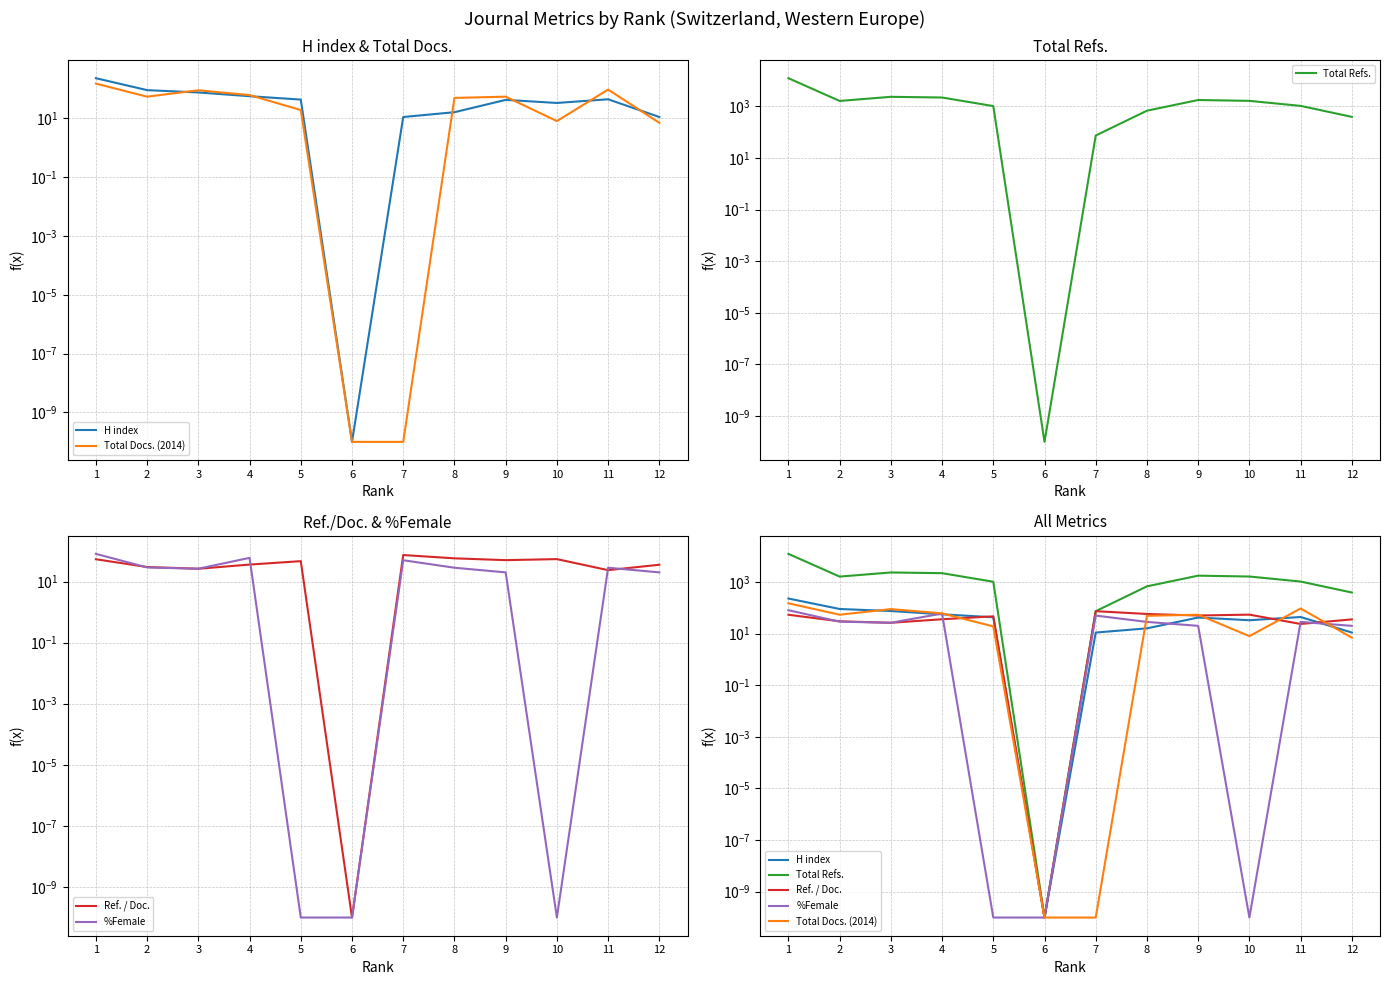

Reading left to right, extract all data points from this chart.

H index: 1=229.0	2=90.0	3=75.0	4=56.0	5=43.0	6=0.0	7=11.0	8=16.0	9=42.0	10=33.0	11=44.0	12=11.0
Total Docs. (2014): 1=150.0	2=54.0	3=89.0	4=61.0	5=19.0	6=0.0	7=0.0	8=49.0	9=54.0	10=8.0	11=94.0	12=7.0
Total Refs.: 1=12303.0	2=1619.0	3=2339.0	4=2198.0	5=1023.0	6=0.0	7=74.0	8=678.0	9=1760.0	10=1629.0	11=1041.0	12=391.0
Ref. / Doc.: 1=53.8	2=30.0	3=26.3	4=36.0	5=46.7	6=0.0	7=74.0	8=57.7	9=50.3	10=54.4	11=23.7	12=35.5
%Female: 1=80.8	2=29.0	3=26.4	4=59.8	5=0.0	6=0.0	7=50.0	8=28.4	9=20.0	10=0.0	11=28.4	12=20.0